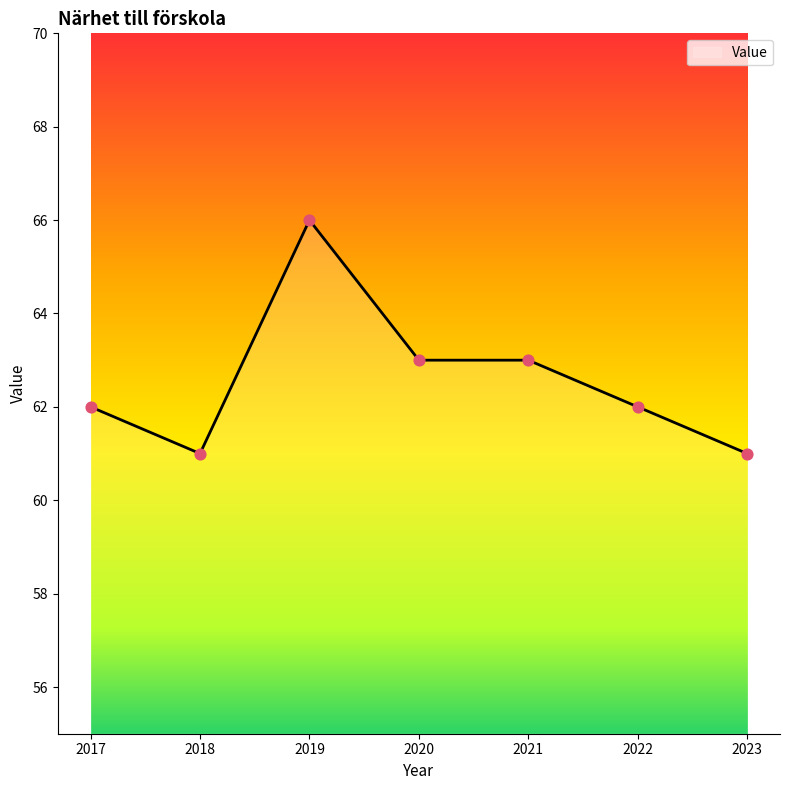

What is the change in value from 2019 to 2020?

-3